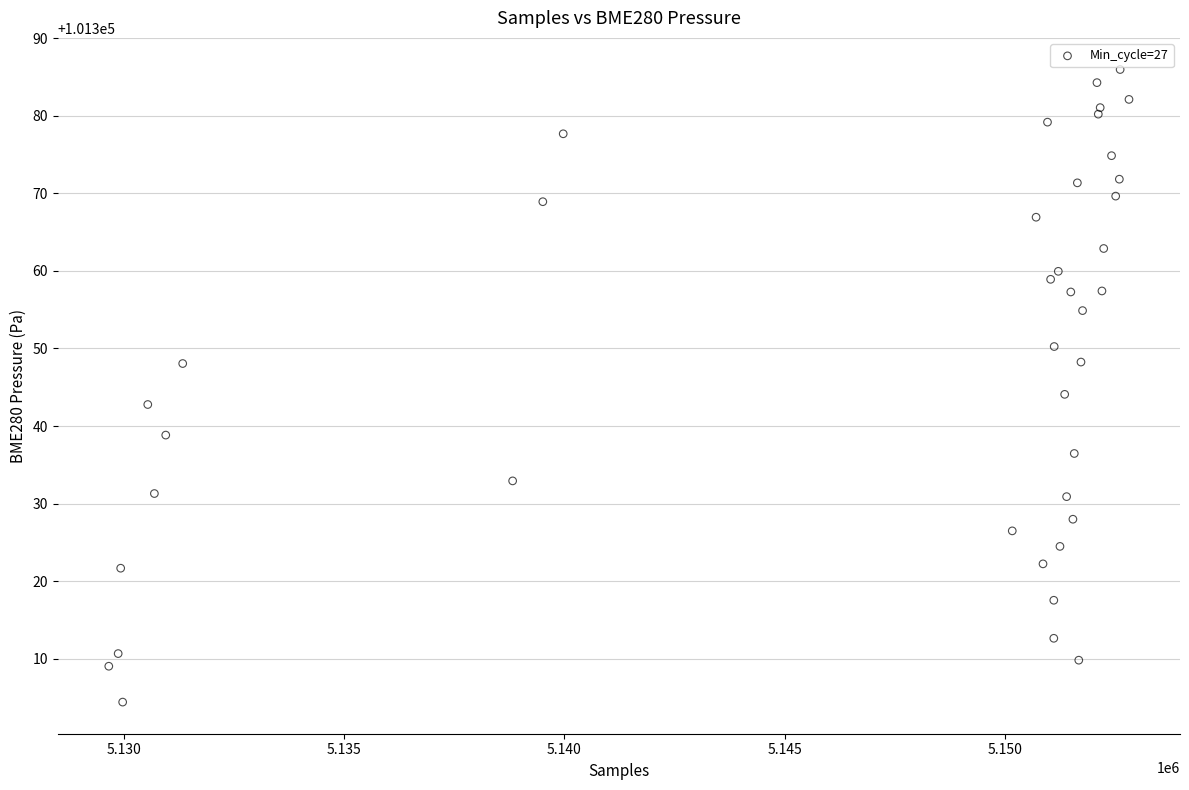

What Y value in the scatter plot is closest to 101345?

101344.1